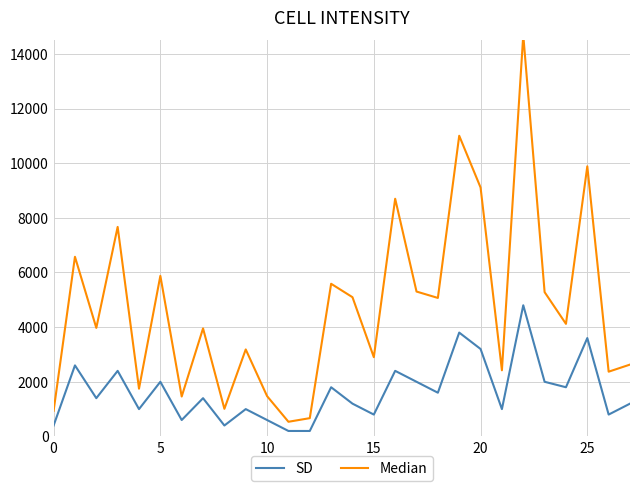

What is the difference between the SD values at 18 and 19?

2200.0